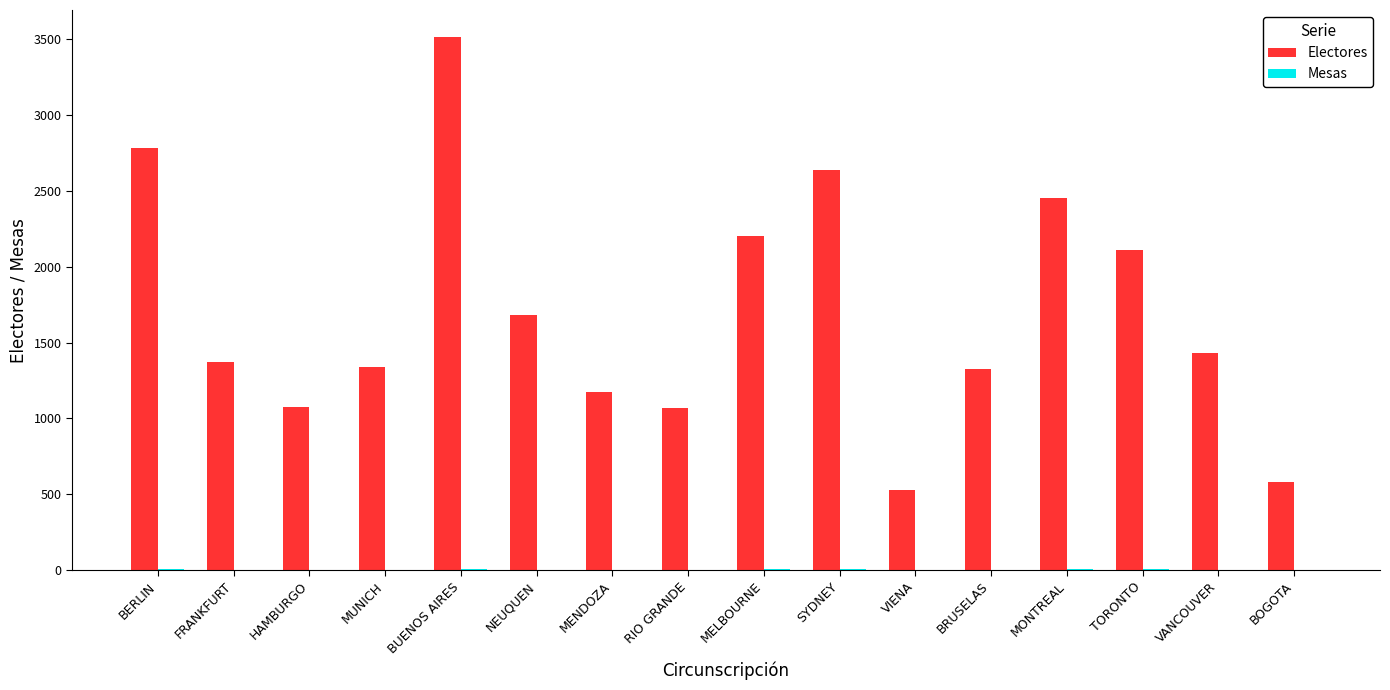

The value of Electores at MELBOURNE is 3789. True or false?

False